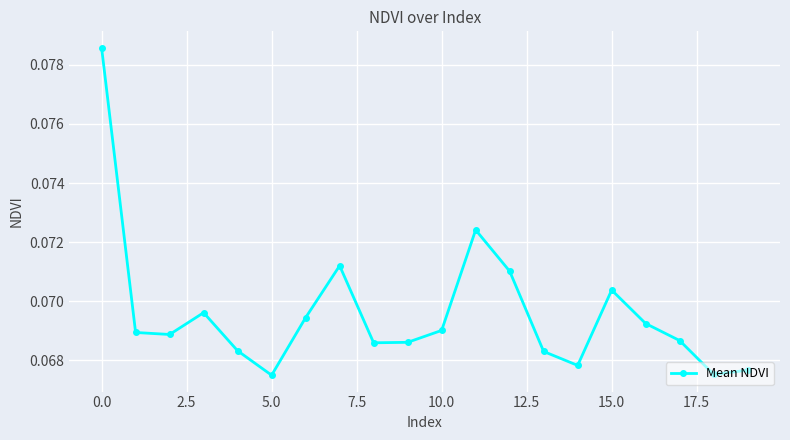

How many interior local peaks (higher than both neighbors) does the data have?

4